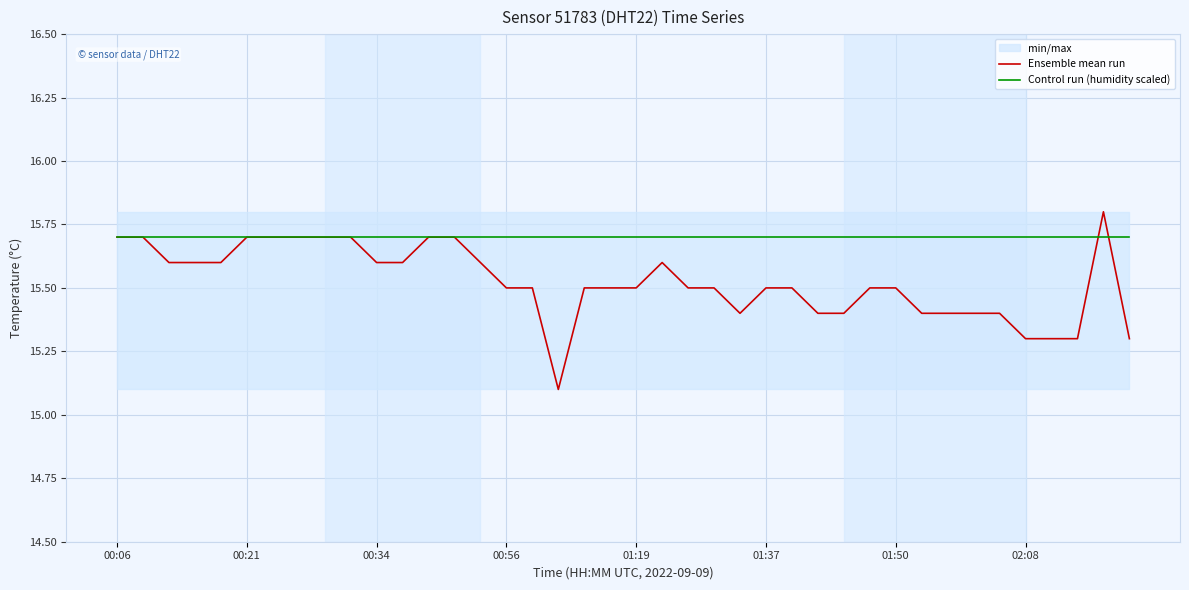

Reading left to right, what are all the values shown in this chart?

Ensemble mean run: 15.7	15.7	15.6	15.6	15.6	15.7	15.7	15.7	15.7	15.7	15.6	15.6	15.7	15.7	15.6	15.5	15.5	15.1	15.5	15.5	15.5	15.6	15.5	15.5	15.4	15.5	15.5	15.4	15.4	15.5	15.5	15.4	15.4	15.4	15.4	15.3	15.3	15.3	15.8	15.3
Control run (humidity scaled): 15.7	15.7	15.7	15.7	15.7	15.7	15.7	15.7	15.7	15.7	15.7	15.7	15.7	15.7	15.7	15.7	15.7	15.7	15.7	15.7	15.7	15.7	15.7	15.7	15.7	15.7	15.7	15.7	15.7	15.7	15.7	15.7	15.7	15.7	15.7	15.7	15.7	15.7	15.7	15.7